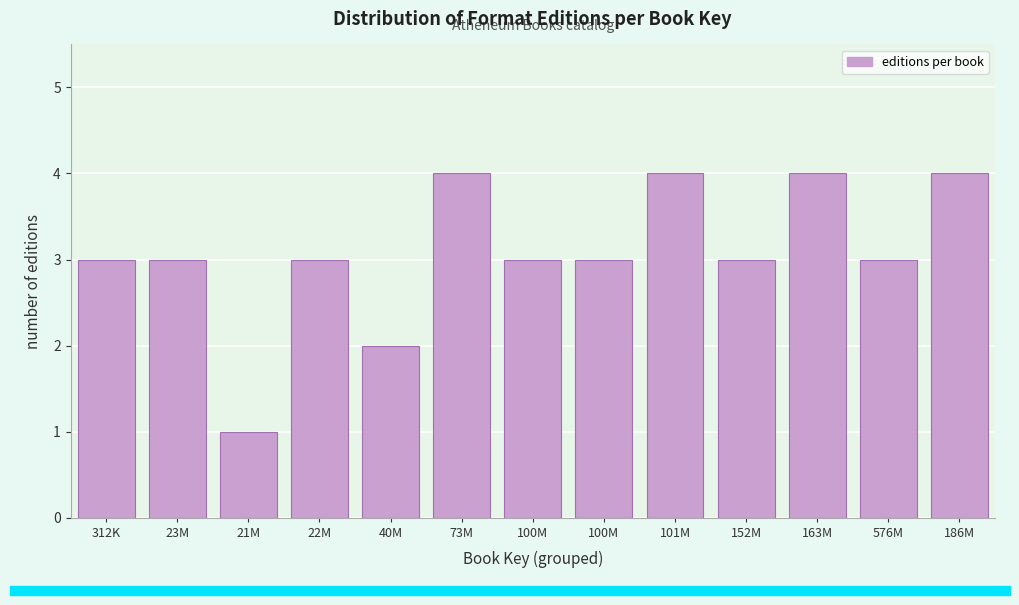

How many distinct data groups are displayed?

1